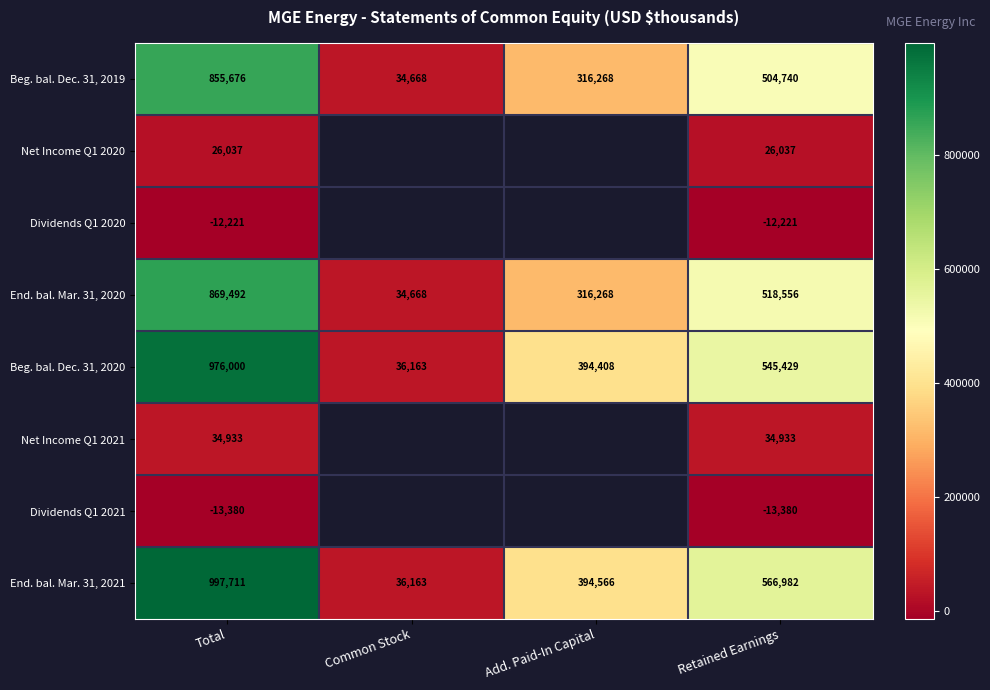

What is the total value across all series at Total?

3734248